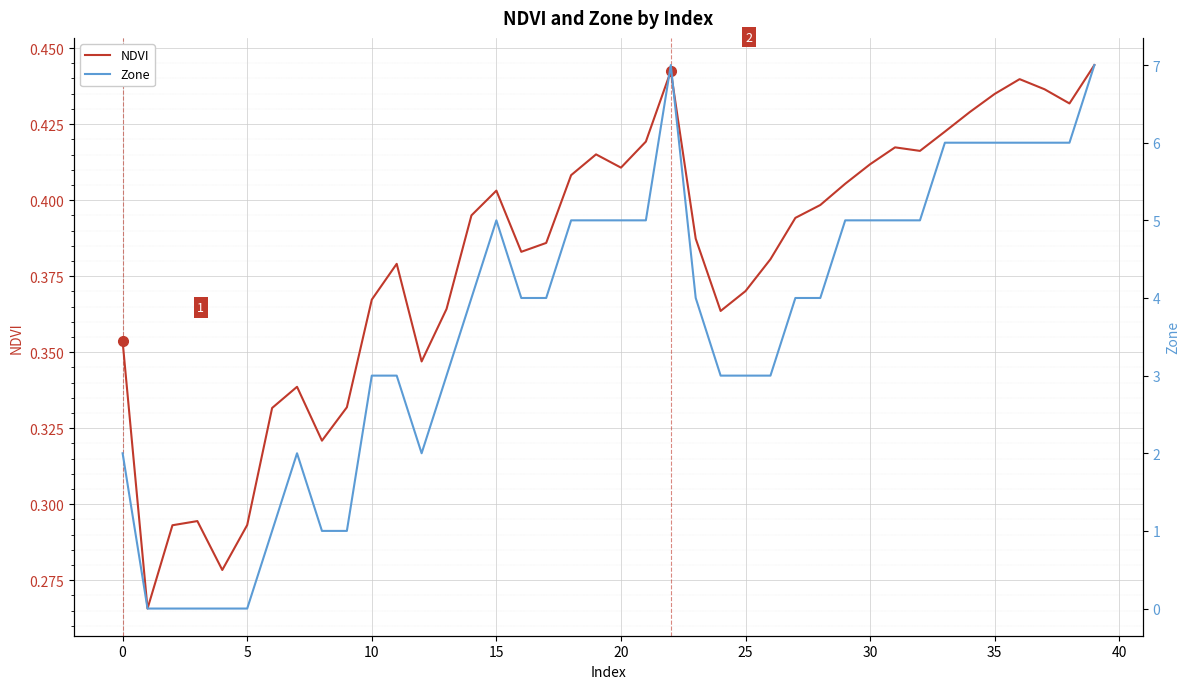

What is the sum of the NDVI values at 18 and 20?

0.8